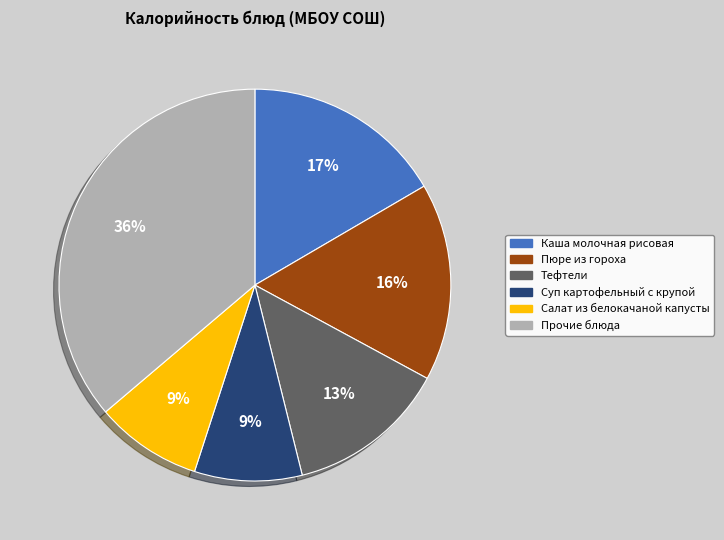

To the nearest percent, what is the combined percentage of Суп картофельный с крупой and Салат из белокачаной капусты?

18%